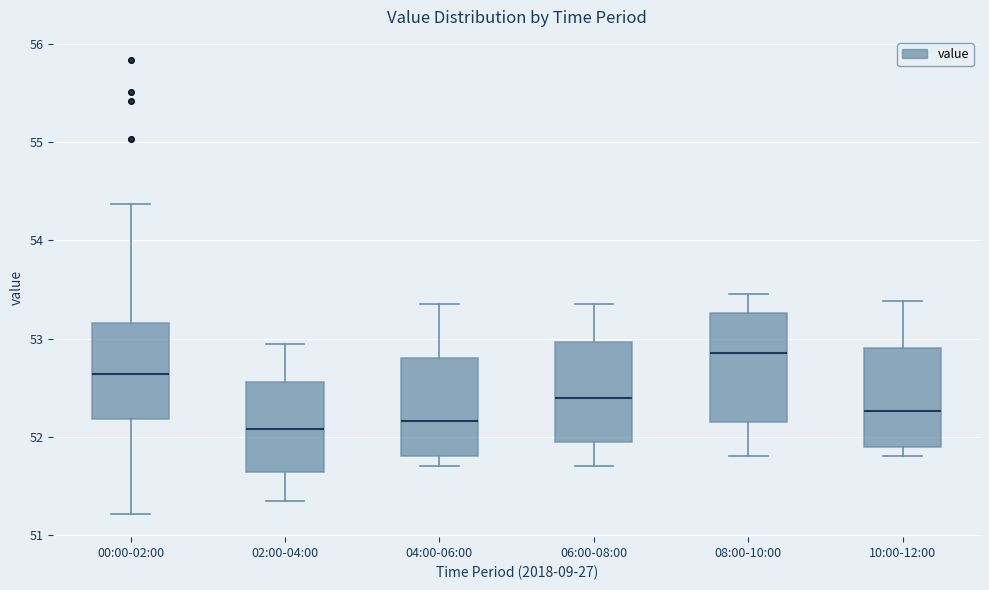

Reading left to right, transcribe this box plot: for each box, give where its median line is, the range the box spans, and where its two whiskers end, as read against the y-axis. The values are not printed on the chart, so give them approximately, as read against the axis.

00:00-02:00: median 52.6, box 52.2 to 53.2, whiskers 51.2 to 54.4
02:00-04:00: median 52.1, box 51.6 to 52.6, whiskers 51.4 to 53.0
04:00-06:00: median 52.2, box 51.8 to 52.8, whiskers 51.7 to 53.4
06:00-08:00: median 52.4, box 52.0 to 53.0, whiskers 51.7 to 53.4
08:00-10:00: median 52.9, box 52.2 to 53.3, whiskers 51.8 to 53.5
10:00-12:00: median 52.3, box 51.9 to 52.9, whiskers 51.8 to 53.4